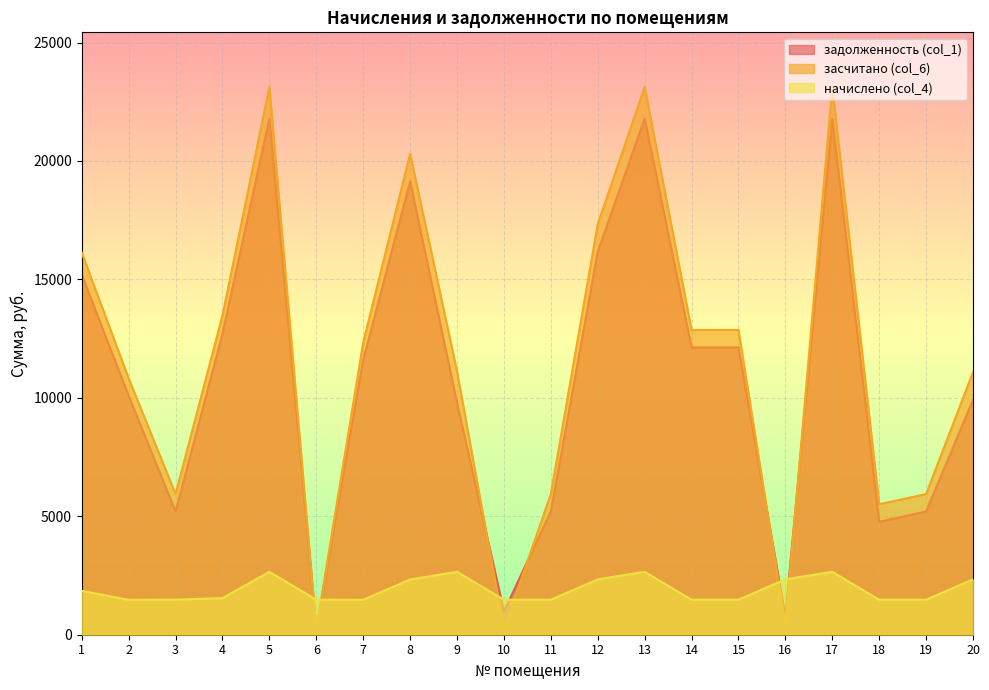

What is the smallest value displayed?

236.7